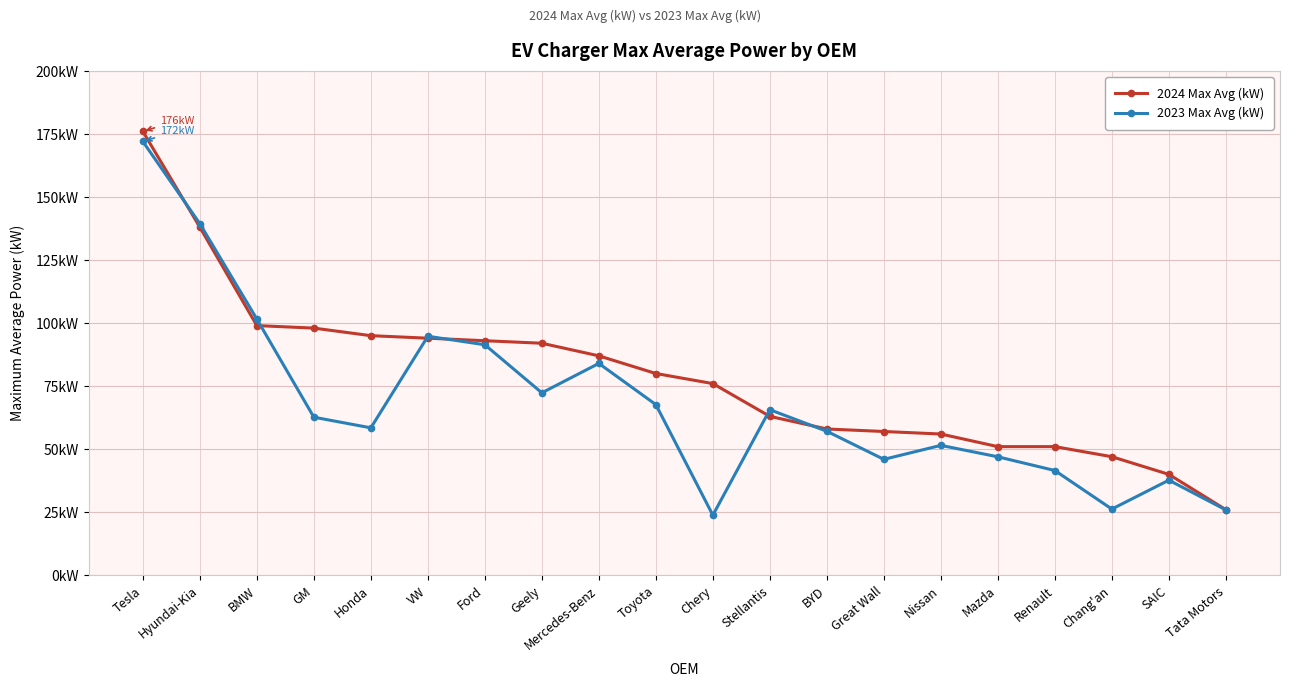

Is the value of 2023 Max Avg (kW) at Mercedes-Benz greater than the value of 2024 Max Avg (kW) at Mercedes-Benz?

No